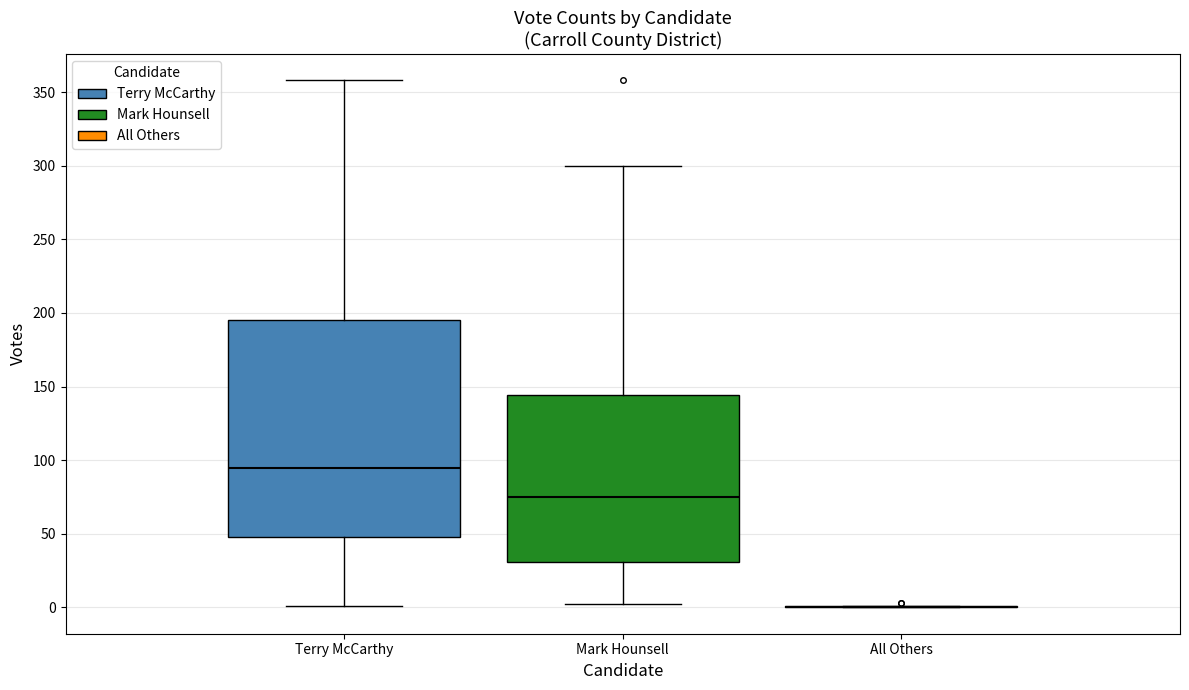

Reading left to right, read every box against the y-axis: the position of its median line, the range the box covers, and the ends of its whiskers. The values are not printed on the chart, so give them approximately, as read against the axis.

Terry McCarthy: median 95, box 50 to 195, whiskers 0 to 360
Mark Hounsell: median 75, box 30 to 145, whiskers 0 to 300
All Others: box collapsed to a line at 0, whiskers 0 to 0